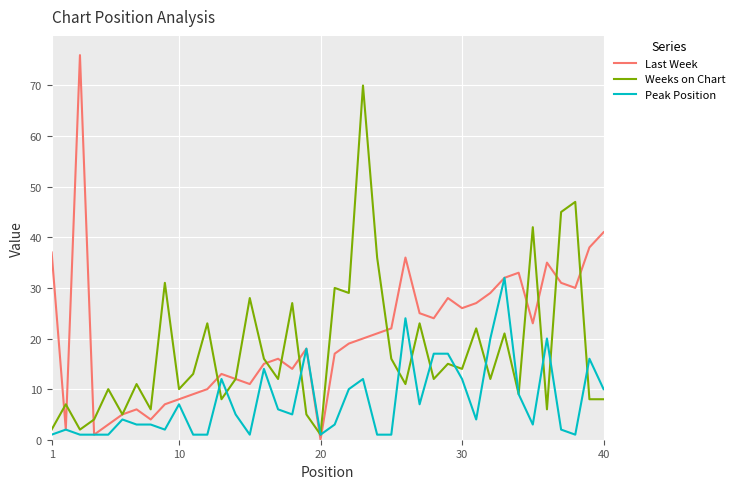

What is the difference between the maximum and minimum values in the Peak Position series?

31